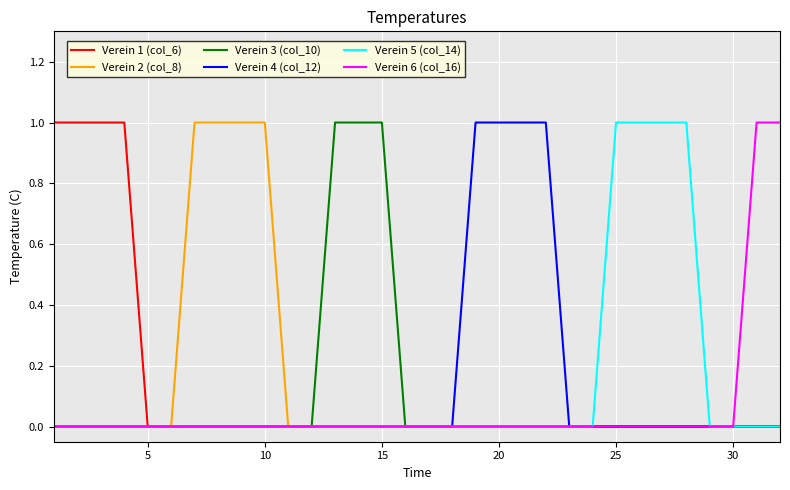

How many Verein 3 (col_10) values are between 0 and 1?

32